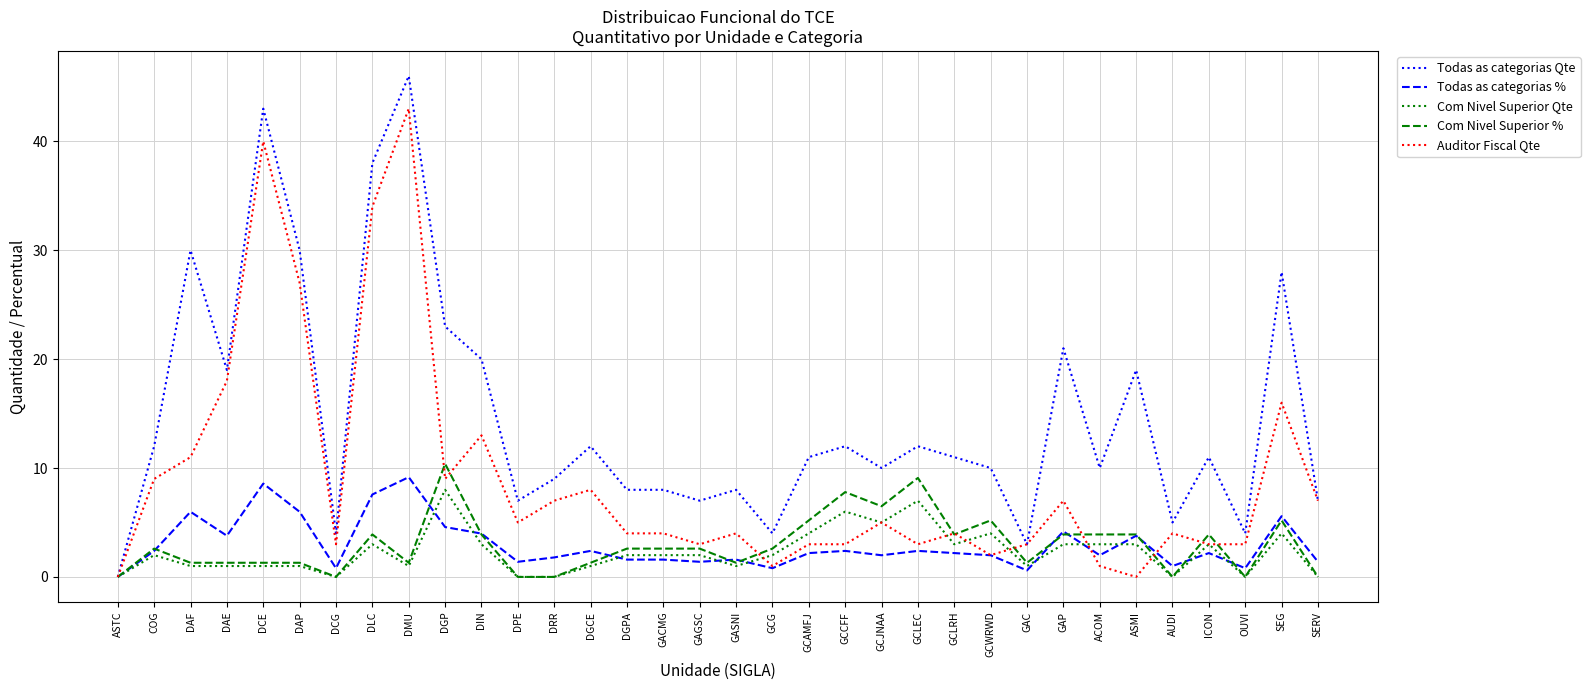

What is the difference between the highest and lowest values at DAF?

29.0